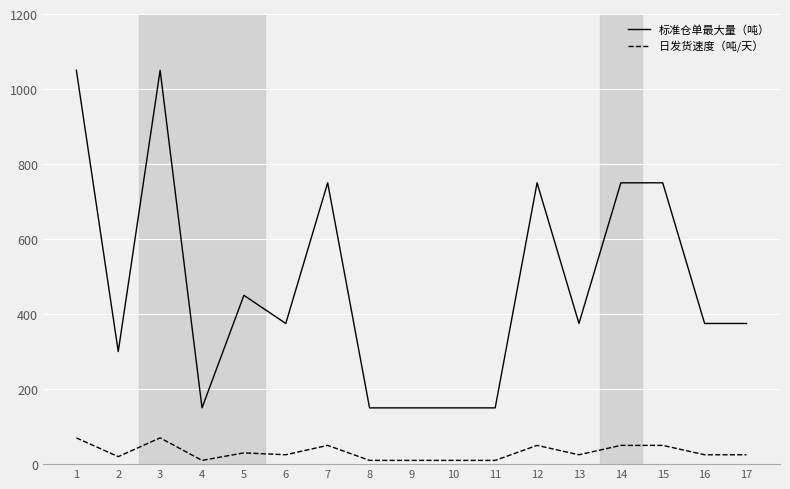

Does the chart display data point markers on the line(s)?

No